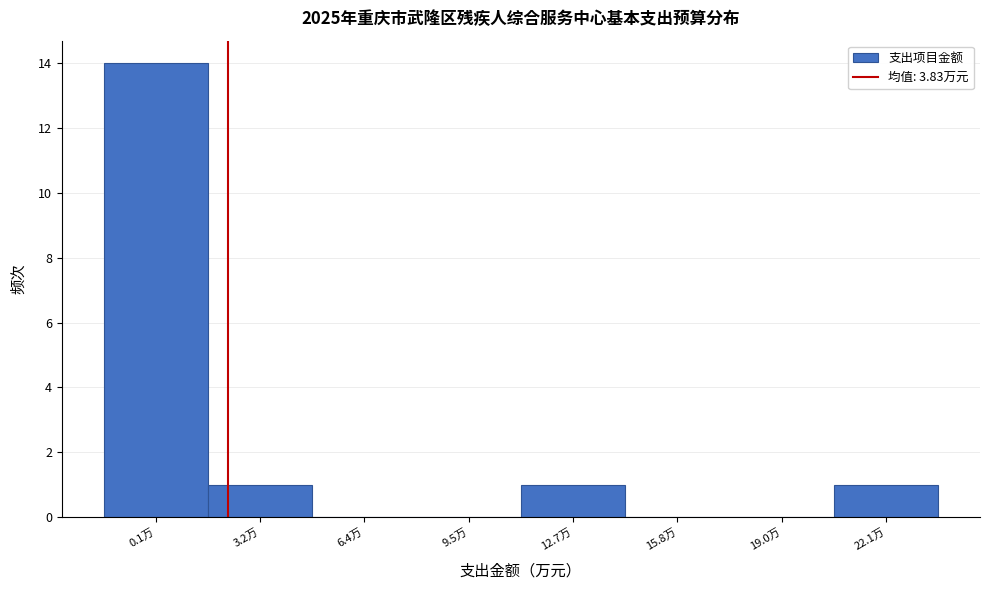

Reading left to right, transcribe all the data shown in this chart.

0.1万=14	3.2万=1	6.4万=0	9.5万=0	12.7万=1	15.8万=0	19.0万=0	22.1万=1